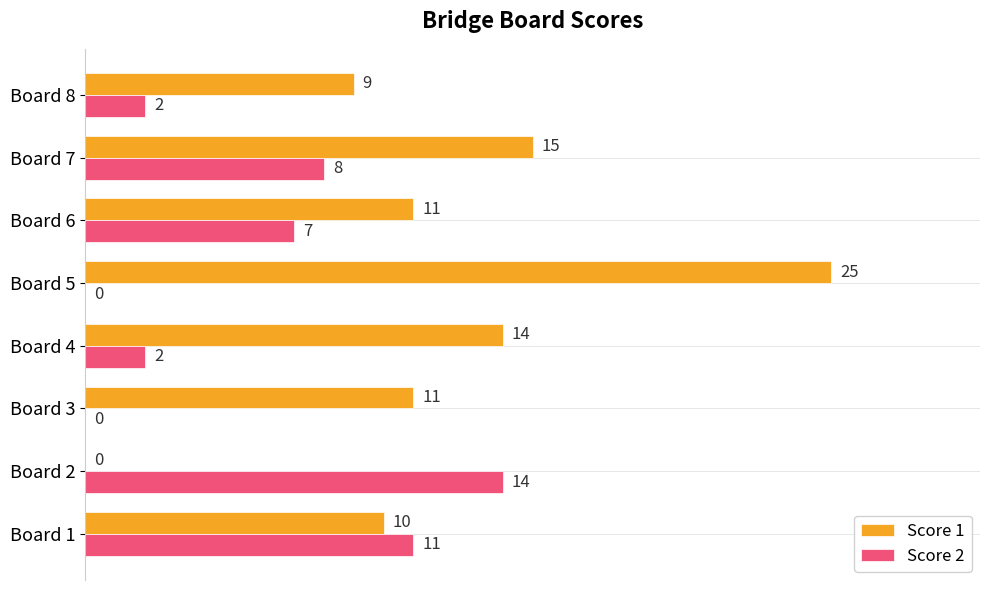

True or false: Score 1 has a value of 15 at Board 2.

False